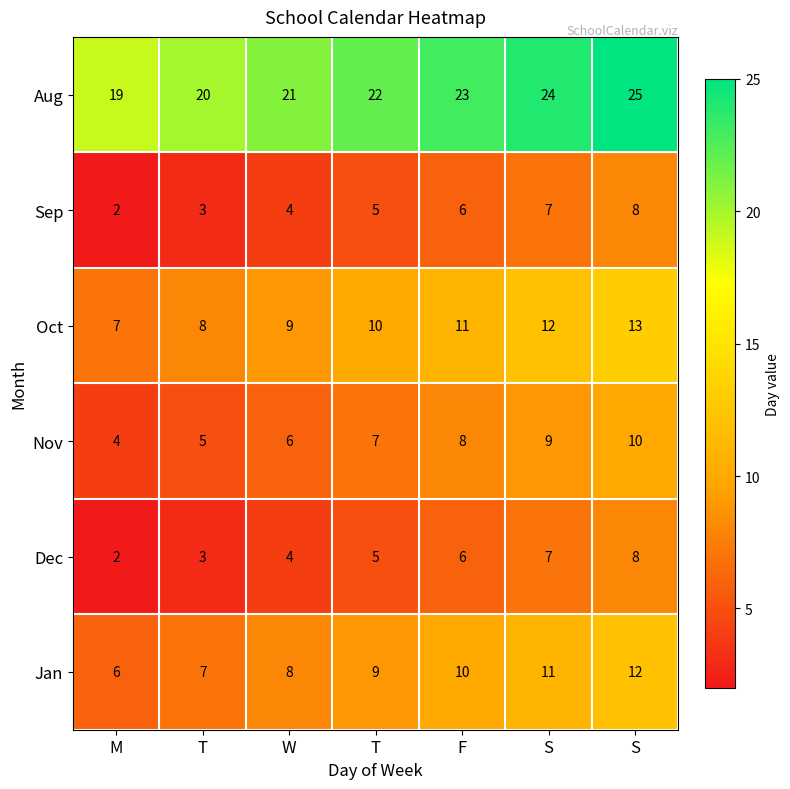

Between M and T, which series saw the biggest shift?

Aug